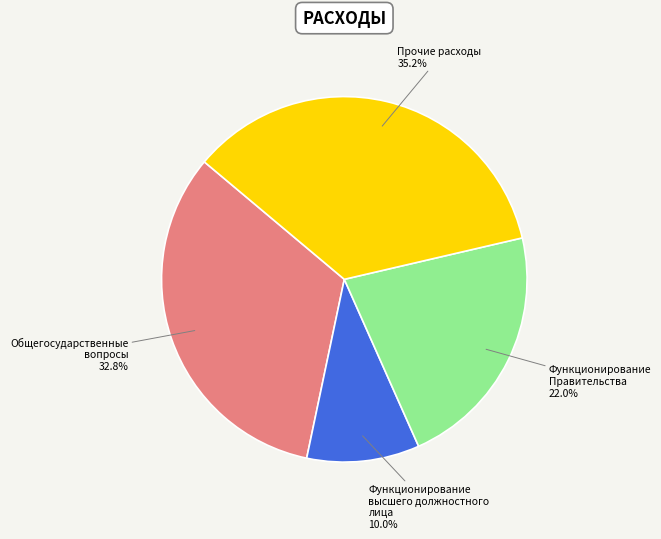

What portion of the pie excludes Функционирование высшего должностного лица?

90.0%